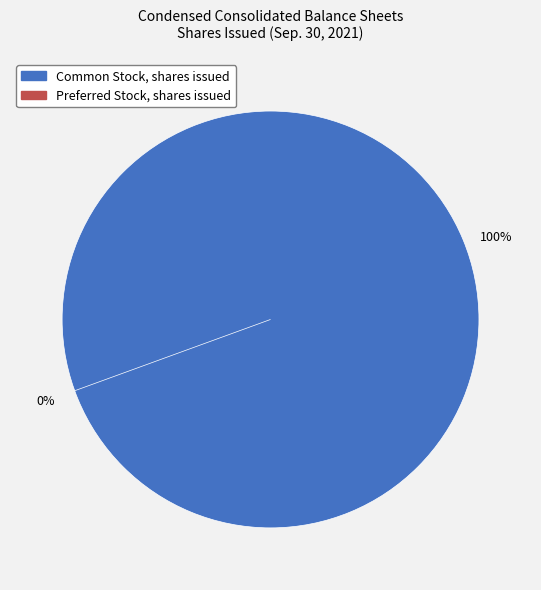

Do Common Stock, shares issued and Preferred Stock, shares issued together represent more than half of the pie?

Yes